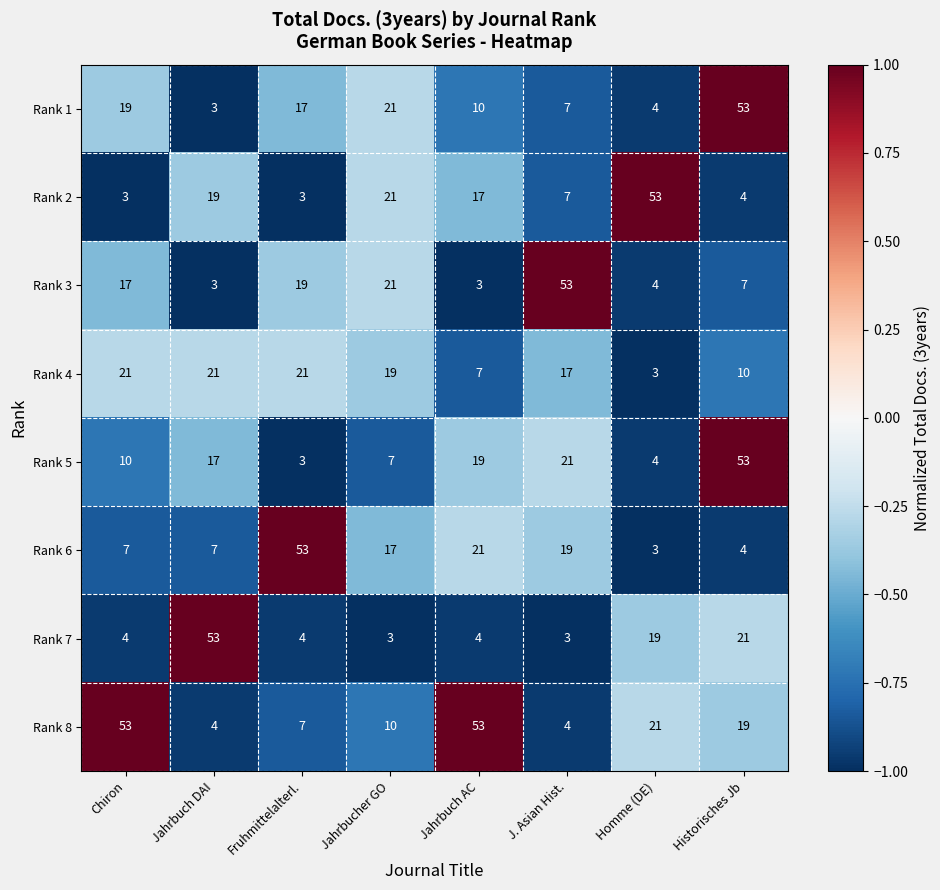

The value of Rank 6 at Jahrbucher GO is 17. True or false?

True